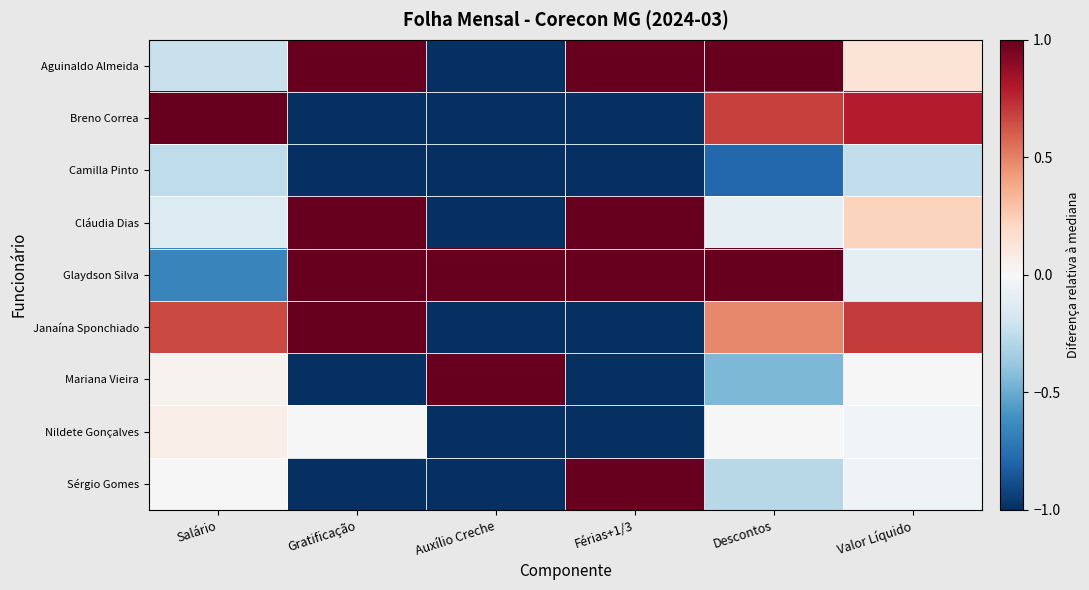

What is the spread (max minus min) of values at Gratificação?

2.0